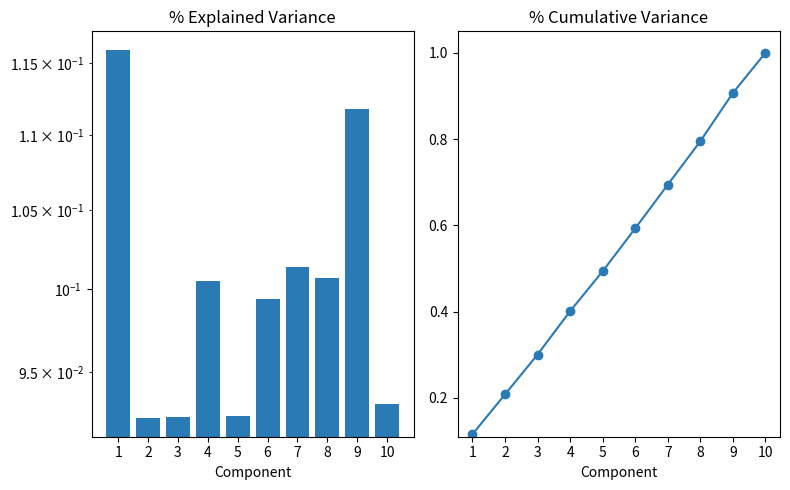

Reading right to left, what are all the values shown in this chart?

10=1.0	9=0.9	8=0.8	7=0.7	6=0.6	5=0.5	4=0.4	3=0.3	2=0.2	1=0.1